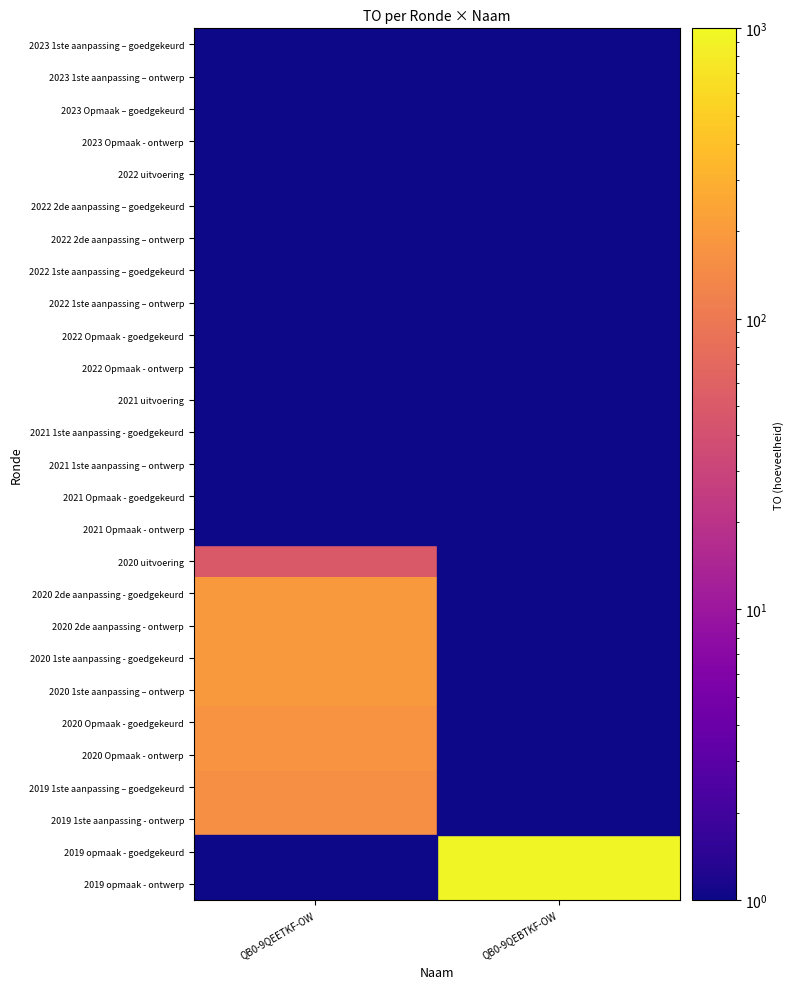

Reading left to right, transcribe all the data shown in this chart.

2023 1ste aanpassing – goedgekeurd: QB0-9QEETKF-OW=0	QB0-9QEBTKF-OW=0
2023 1ste aanpassing – ontwerp: QB0-9QEETKF-OW=0	QB0-9QEBTKF-OW=0
2023 Opmaak – goedgekeurd: QB0-9QEETKF-OW=0	QB0-9QEBTKF-OW=0
2023 Opmaak - ontwerp: QB0-9QEETKF-OW=0	QB0-9QEBTKF-OW=0
2022 uitvoering: QB0-9QEETKF-OW=0	QB0-9QEBTKF-OW=0
2022 2de aanpassing – goedgekeurd: QB0-9QEETKF-OW=0	QB0-9QEBTKF-OW=0
2022 2de aanpassing – ontwerp: QB0-9QEETKF-OW=0	QB0-9QEBTKF-OW=0
2022 1ste aanpassing – goedgekeurd: QB0-9QEETKF-OW=0	QB0-9QEBTKF-OW=0
2022 1ste aanpassing – ontwerp: QB0-9QEETKF-OW=0	QB0-9QEBTKF-OW=0
2022 Opmaak - goedgekeurd: QB0-9QEETKF-OW=0	QB0-9QEBTKF-OW=0
2022 Opmaak - ontwerp: QB0-9QEETKF-OW=0	QB0-9QEBTKF-OW=0
2021 uitvoering: QB0-9QEETKF-OW=0	QB0-9QEBTKF-OW=0
2021 1ste aanpassing - goedgekeurd: QB0-9QEETKF-OW=0	QB0-9QEBTKF-OW=0
2021 1ste aanpassing – ontwerp: QB0-9QEETKF-OW=0	QB0-9QEBTKF-OW=0
2021 Opmaak - goedgekeurd: QB0-9QEETKF-OW=0	QB0-9QEBTKF-OW=0
2021 Opmaak - ontwerp: QB0-9QEETKF-OW=0	QB0-9QEBTKF-OW=0
2020 uitvoering: QB0-9QEETKF-OW=50	QB0-9QEBTKF-OW=0
2020 2de aanpassing - goedgekeurd: QB0-9QEETKF-OW=196	QB0-9QEBTKF-OW=0
2020 2de aanpassing - ontwerp: QB0-9QEETKF-OW=196	QB0-9QEBTKF-OW=0
2020 1ste aanpassing - goedgekeurd: QB0-9QEETKF-OW=196	QB0-9QEBTKF-OW=0
2020 1ste aanpassing – ontwerp: QB0-9QEETKF-OW=196	QB0-9QEBTKF-OW=0
2020 Opmaak - goedgekeurd: QB0-9QEETKF-OW=174	QB0-9QEBTKF-OW=0
2020 Opmaak - ontwerp: QB0-9QEETKF-OW=174	QB0-9QEBTKF-OW=0
2019 1ste aanpassing – goedgekeurd: QB0-9QEETKF-OW=161	QB0-9QEBTKF-OW=0
2019 1ste aanpassing - ontwerp: QB0-9QEETKF-OW=161	QB0-9QEBTKF-OW=0
2019 opmaak - goedgekeurd: QB0-9QEETKF-OW=0	QB0-9QEBTKF-OW=937
2019 opmaak - ontwerp: QB0-9QEETKF-OW=0	QB0-9QEBTKF-OW=937